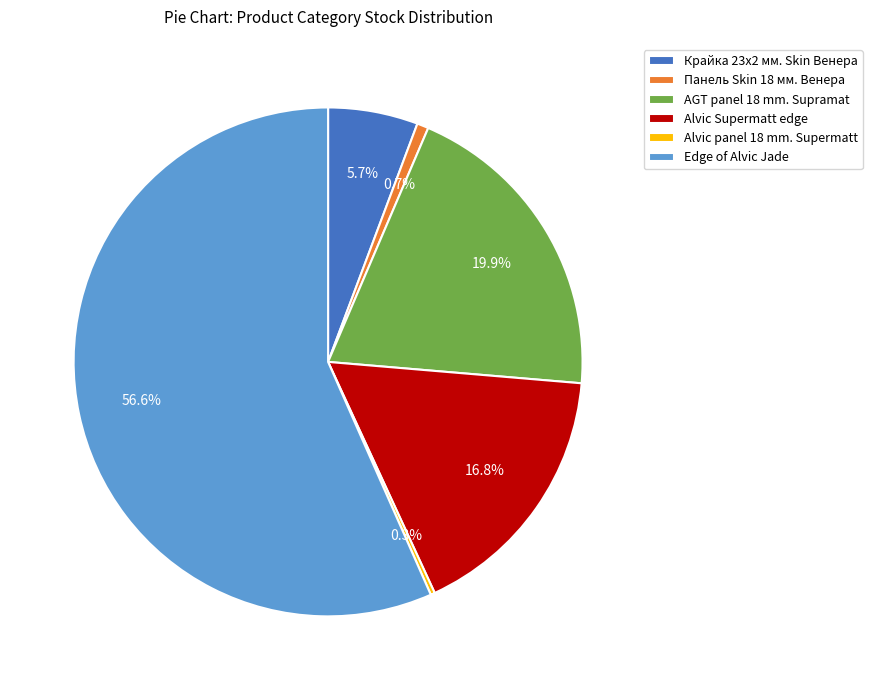

True or false: Alvic Supermatt edge accounts for 9% of the total.

False